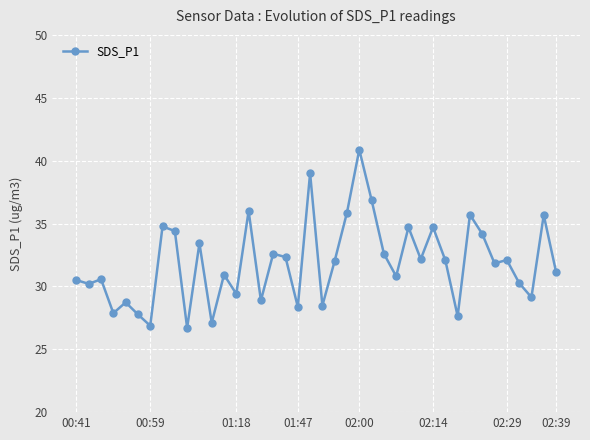

What is the value of the 26th point from the left?

32.6